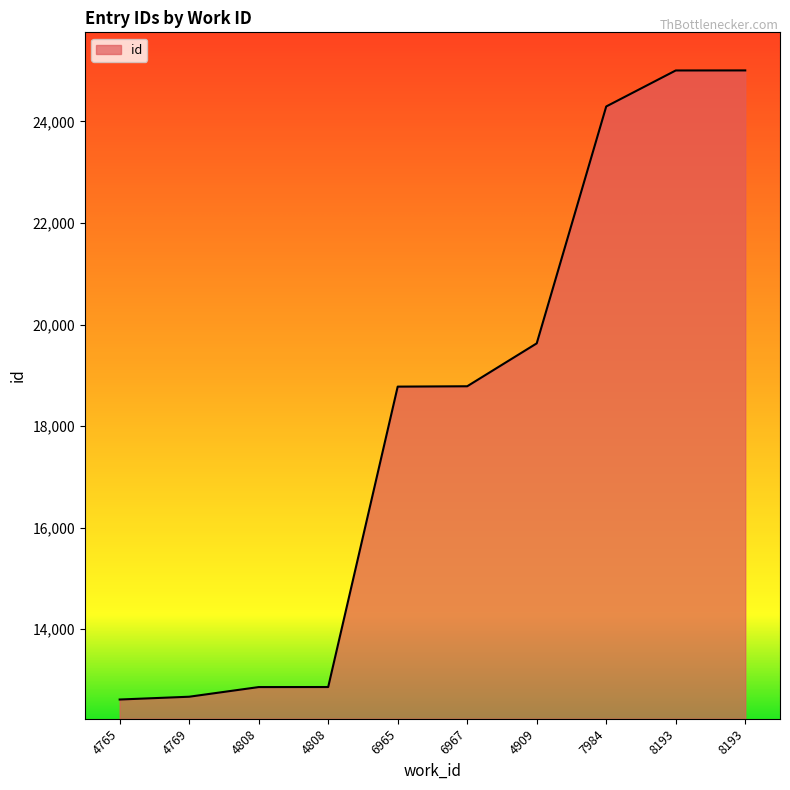

What is the value of the 1st point from the left?

12615